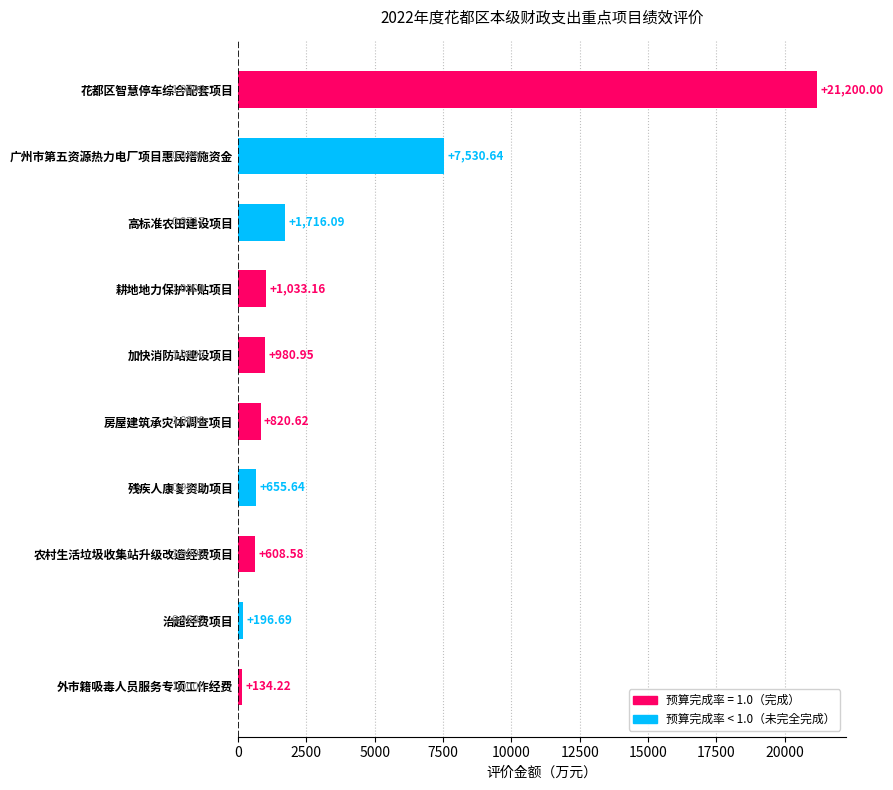

What is the sum of the values at 花都区智慧停车综合配套项目 and 农村生活垃圾收集站升级改造经费项目?

21808.6